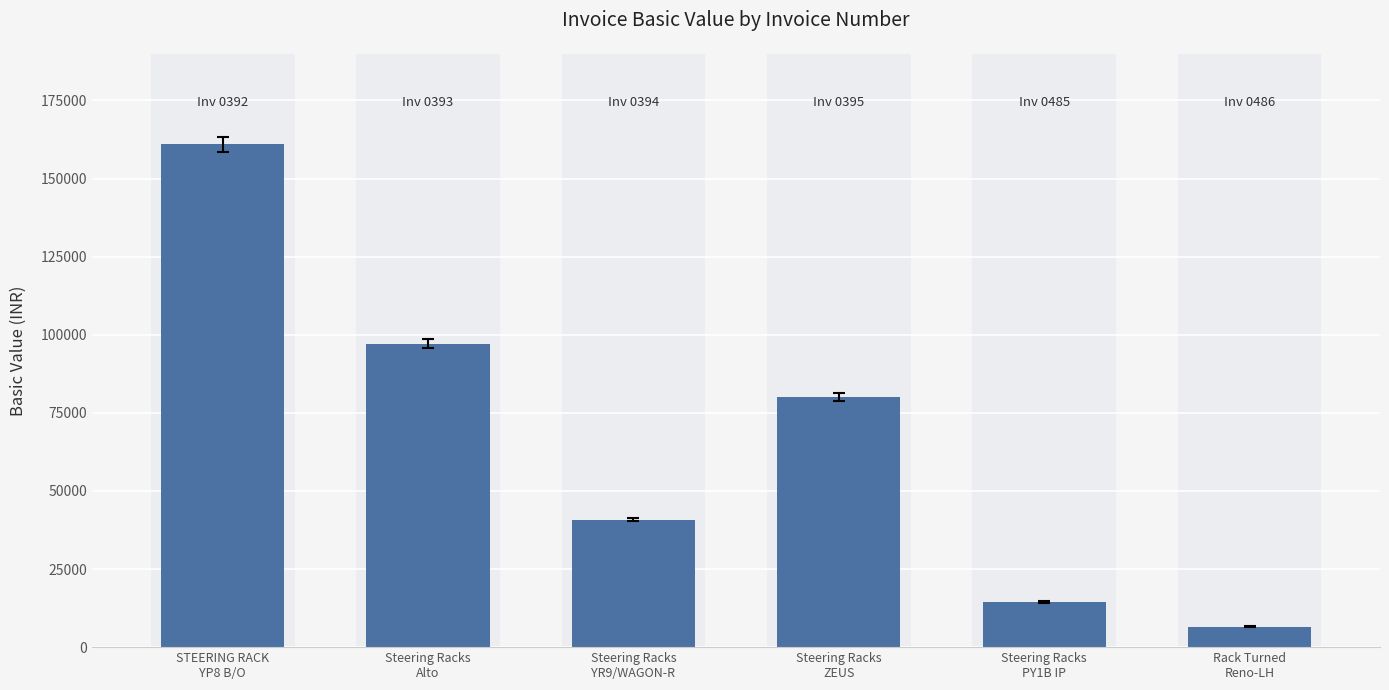

What is the change in value from Steering Racks
Alto to Steering Racks
ZEUS?

-17104.0